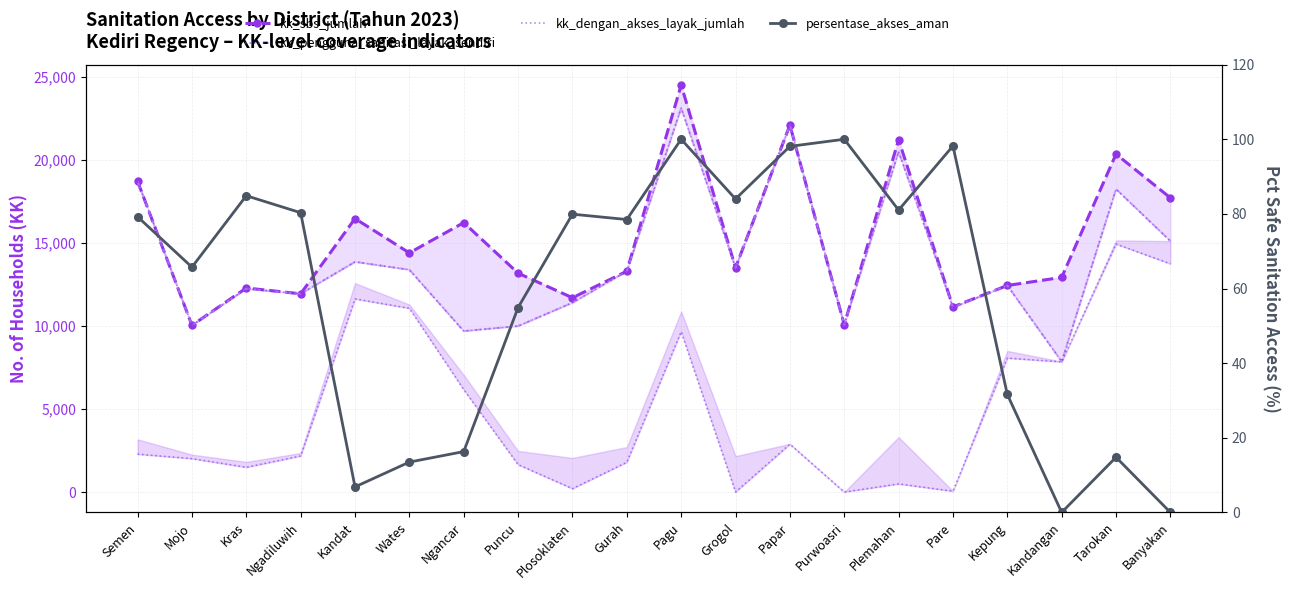

How many categories are shown in the chart?

20